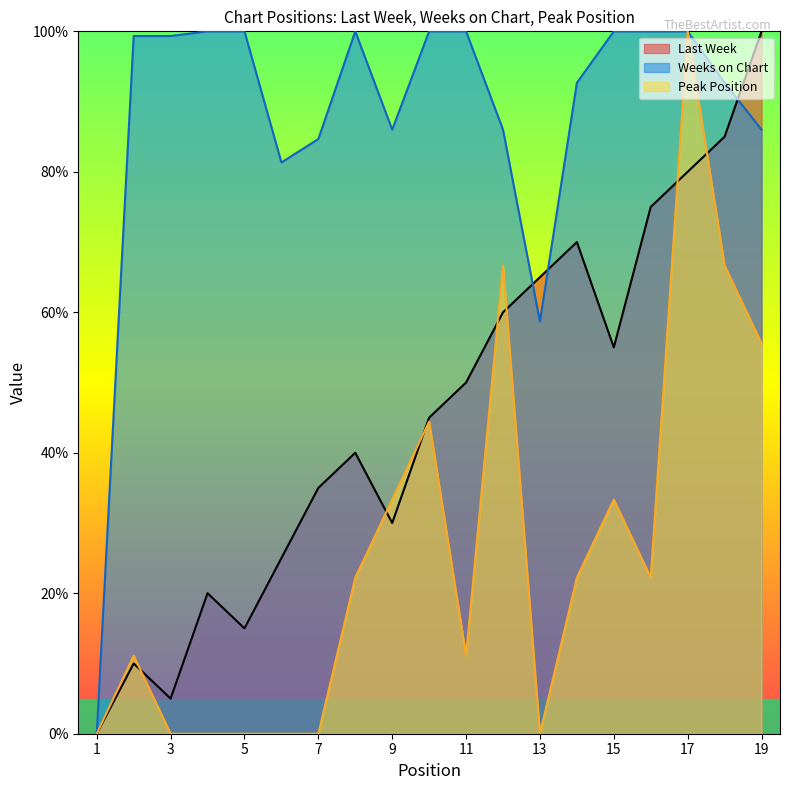

Reading left to right, list all the values displayed in this chart.

Last Week: 0.0	10.0	5.0	20.0	15.0	25.0	35.0	40.0	30.0	45.0	50.0	60.0	65.0	70.0	55.0	75.0	80.0	85.0	100.0
Weeks on Chart: 0.0	99.3	99.3	100.0	100.0	81.3	84.7	100.0	86.0	100.0	100.0	86.0	58.7	92.7	100.0	100.0	100.0	92.7	86.0
Peak Position: 0.0	11.1	0.0	0.0	0.0	0.0	0.0	22.2	33.3	44.4	11.1	66.7	0.0	22.2	33.3	22.2	100.0	66.7	55.6